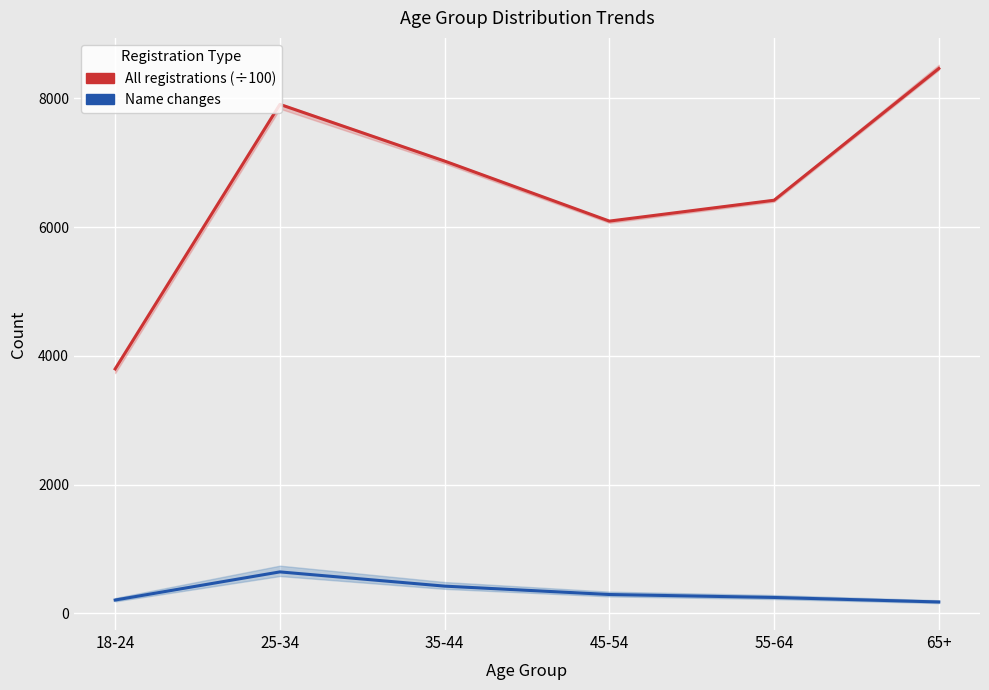

True or false: All registrations (÷100) and Name changes intersect in this chart.

False